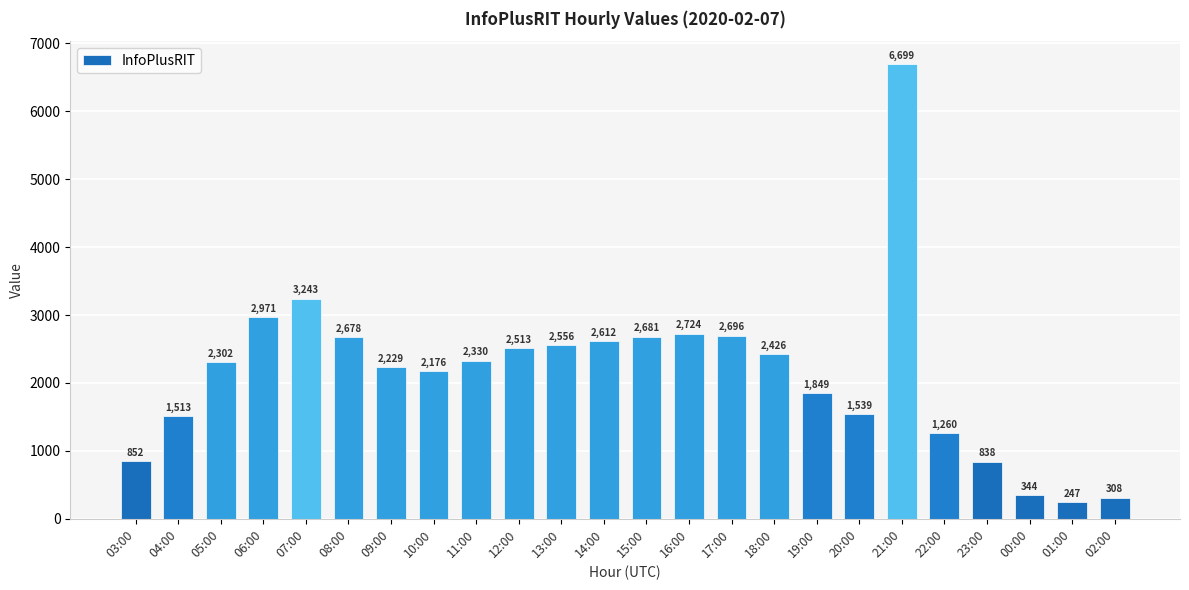

How many bars are there in total?

24